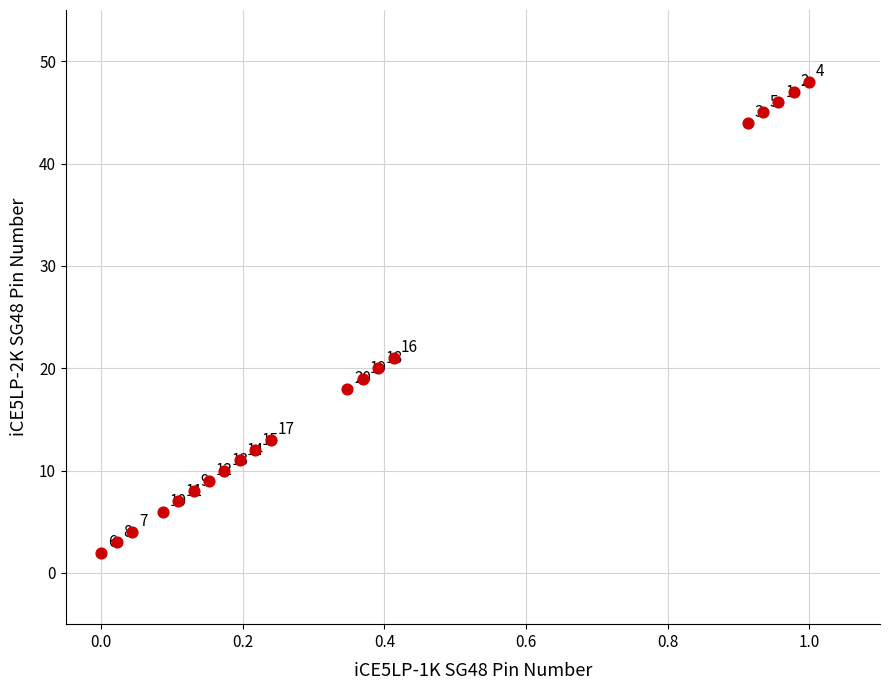

What is the range of Y values (max minus min)?

46